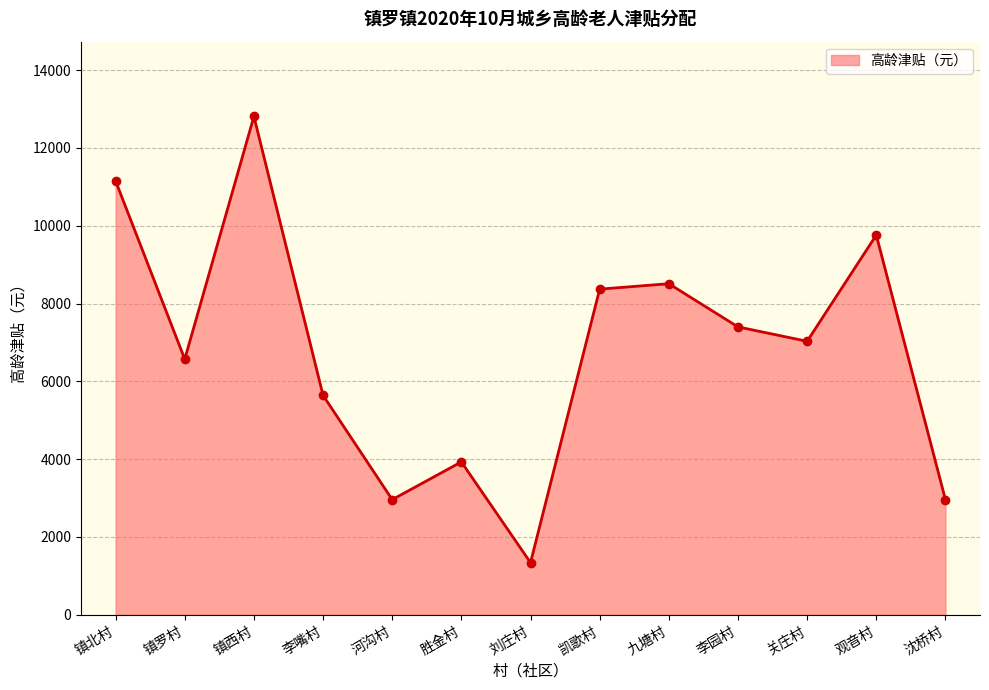

Where is the data nearest to the value 7075?

关庄村